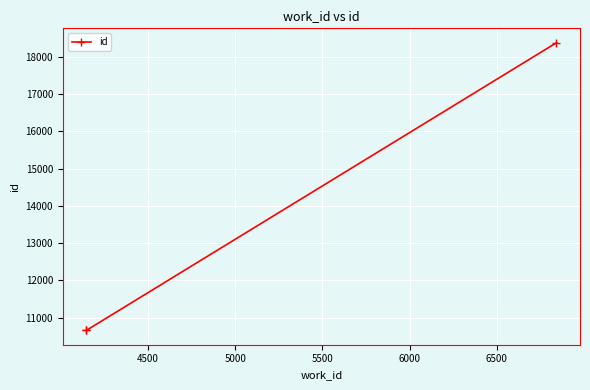

What is the sum of all values?

39697